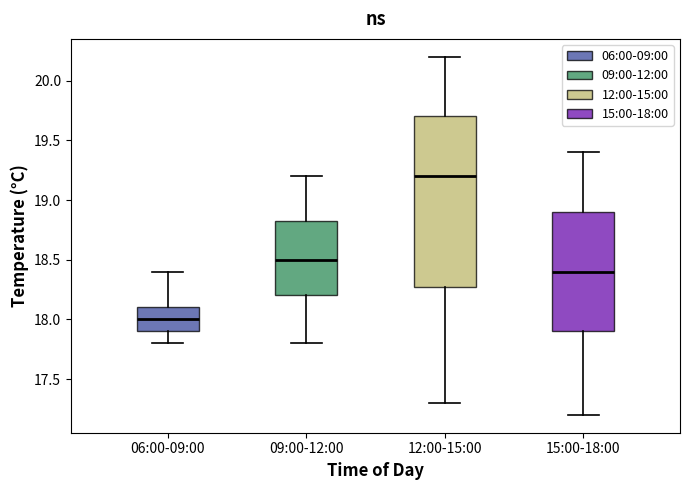

Reading left to right, read every box against the y-axis: the position of its median line, the range the box covers, and the ends of its whiskers. The values are not printed on the chart, so give them approximately, as read against the axis.

06:00-09:00: median 18.00, box 17.90 to 18.10, whiskers 17.80 to 18.40
09:00-12:00: median 18.50, box 18.20 to 18.85, whiskers 17.80 to 19.20
12:00-15:00: median 19.20, box 18.30 to 19.70, whiskers 17.30 to 20.20
15:00-18:00: median 18.40, box 17.90 to 18.90, whiskers 17.20 to 19.40